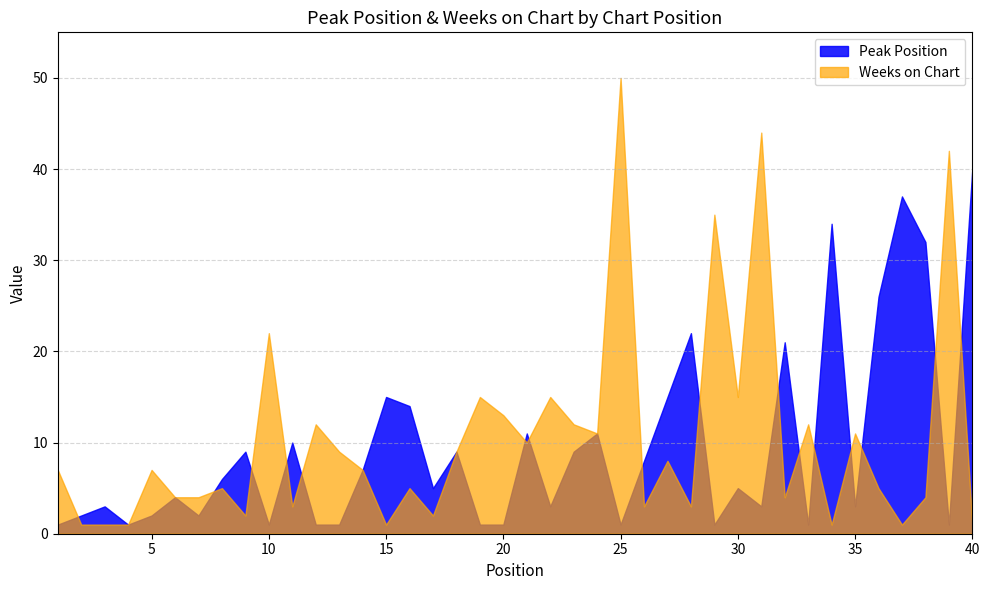

How many lines are shown in the chart?

2